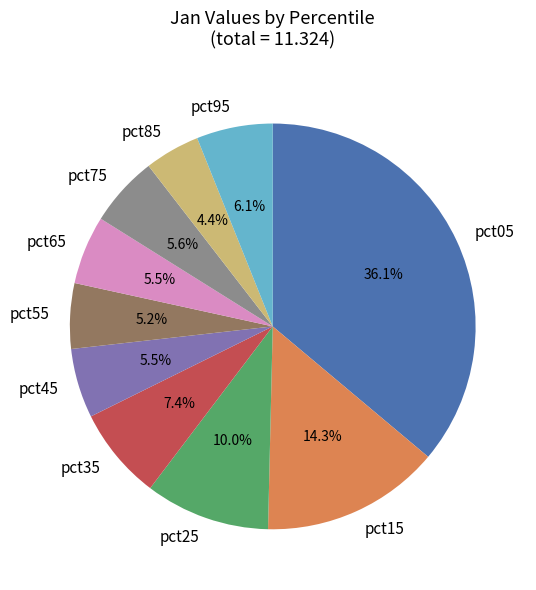

Count the number of slices in the pie.

10